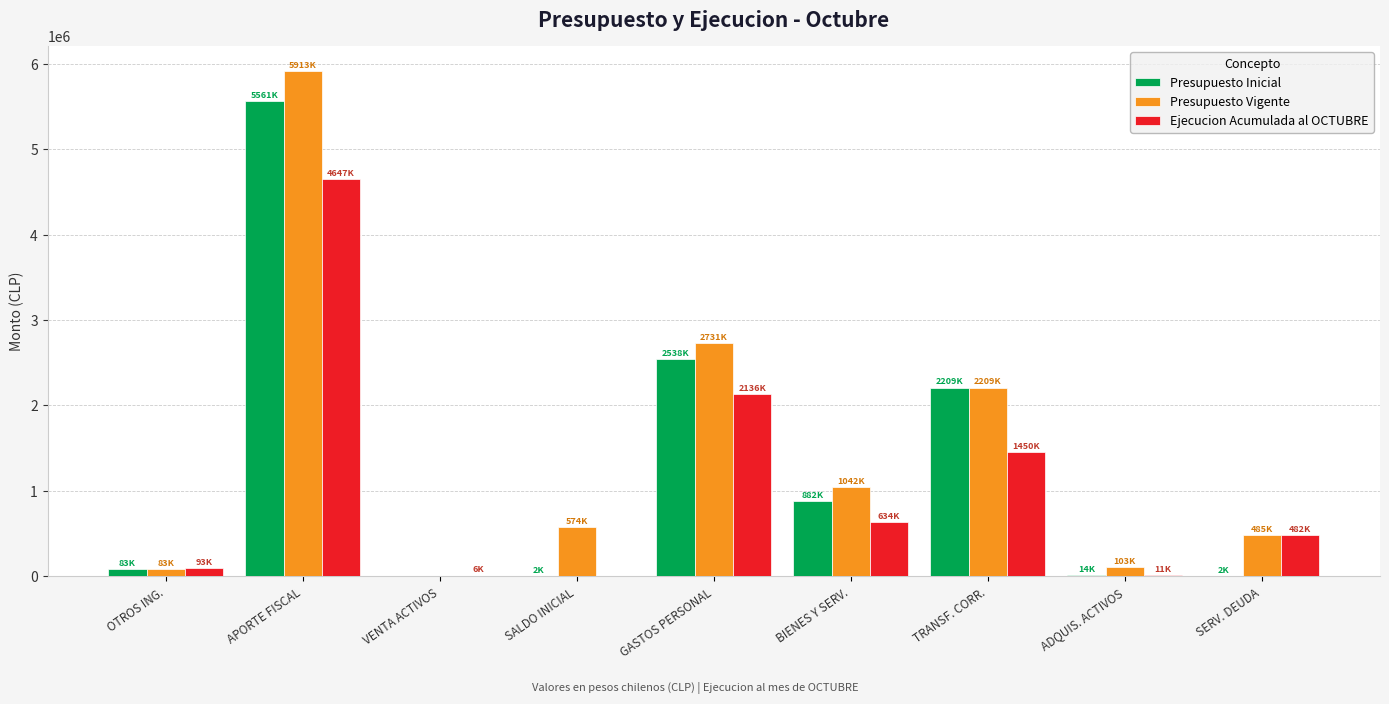

Is the value of Presupuesto Inicial at SALDO INICIAL greater than the value of Presupuesto Vigente at SALDO INICIAL?

No